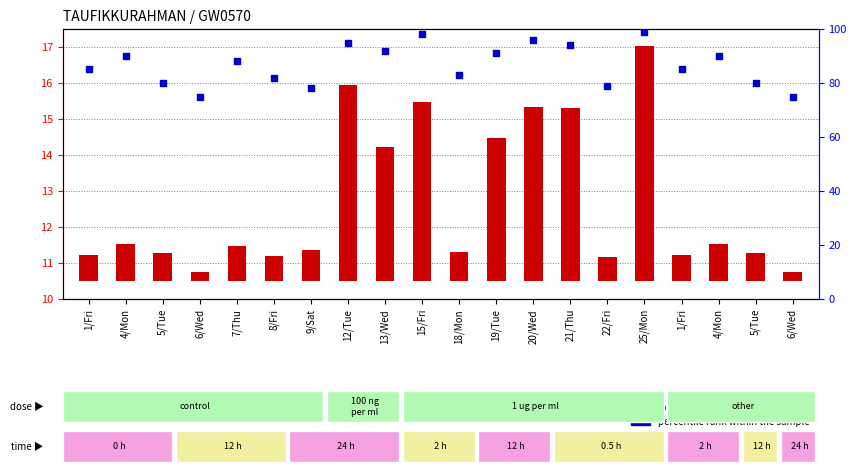

Which series reaches the minimum Y coordinate?

log2 ratio